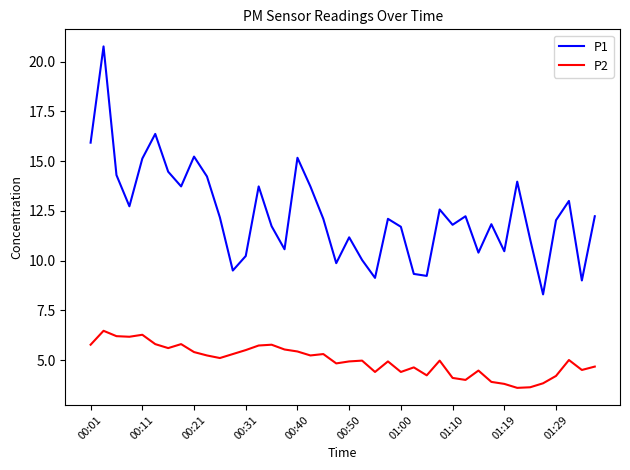

List the series in order of their peak value, lowest first.

P2, P1